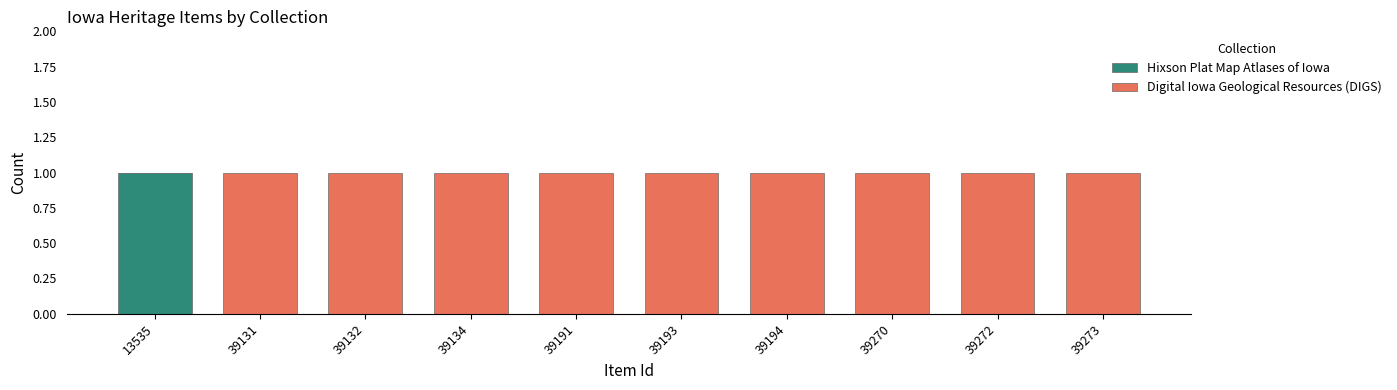

What is the total value across all series at 39131?

1